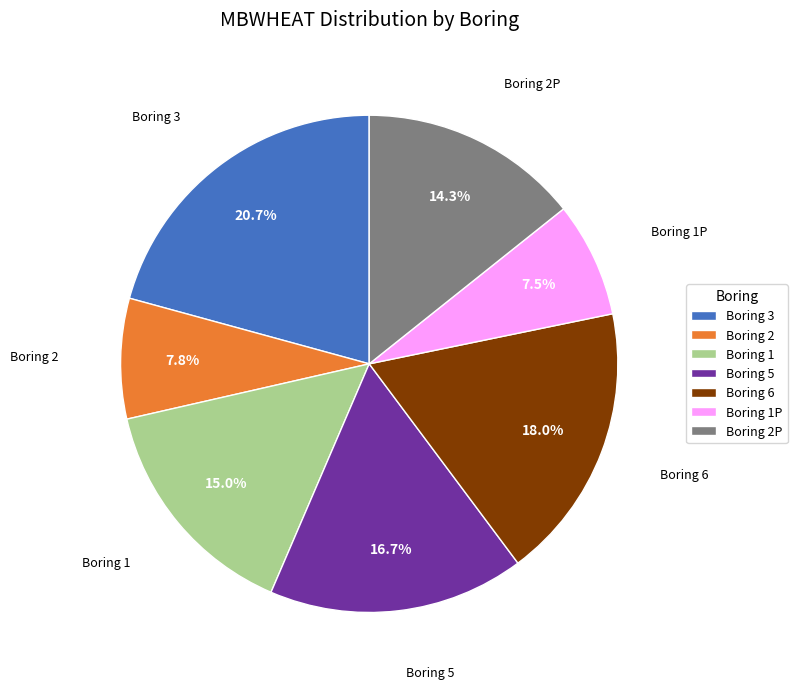

Is the sum of Boring 2P and Boring 1P greater than half?

No